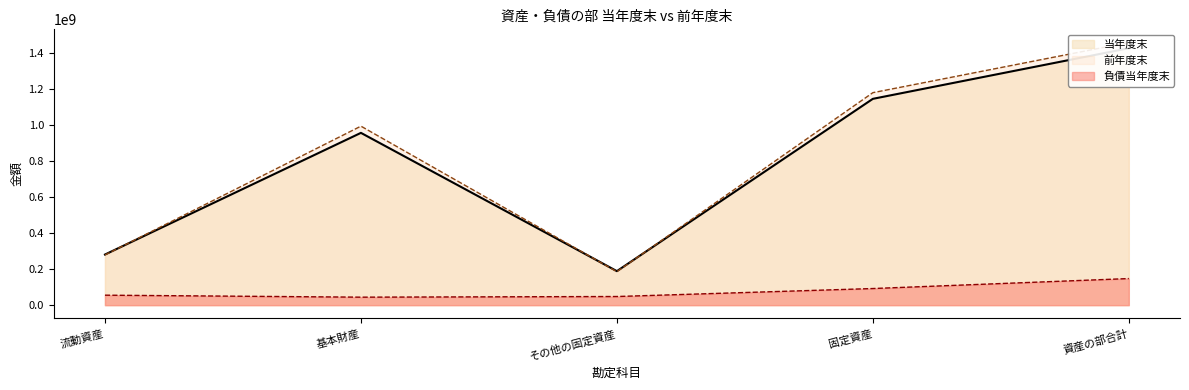

What is the maximum value for 前年度末?

1459708731